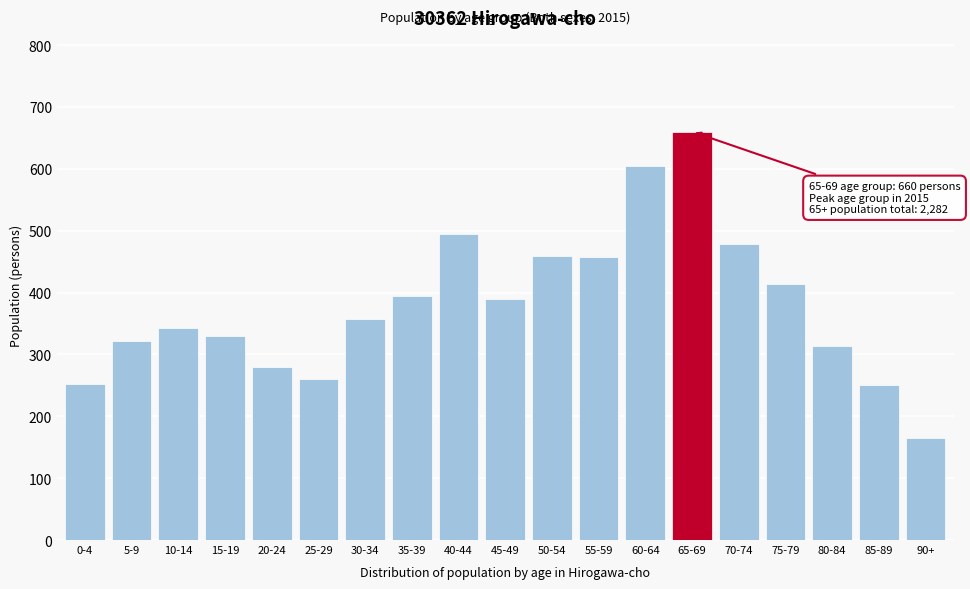

What is the sum of the values at 0-4 and 30-34?

609